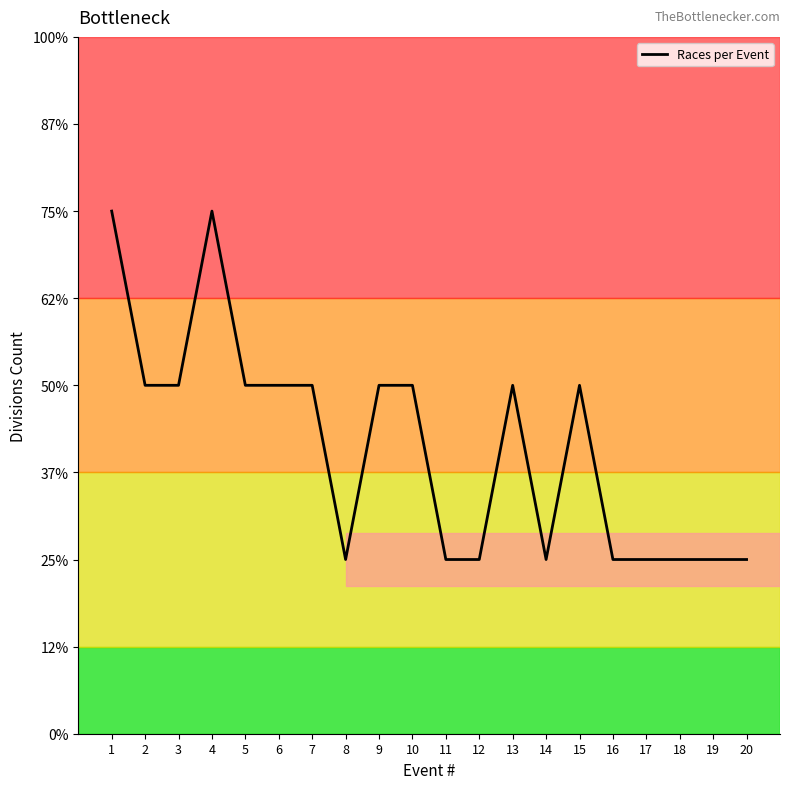

Does the chart display data point markers on the line(s)?

No